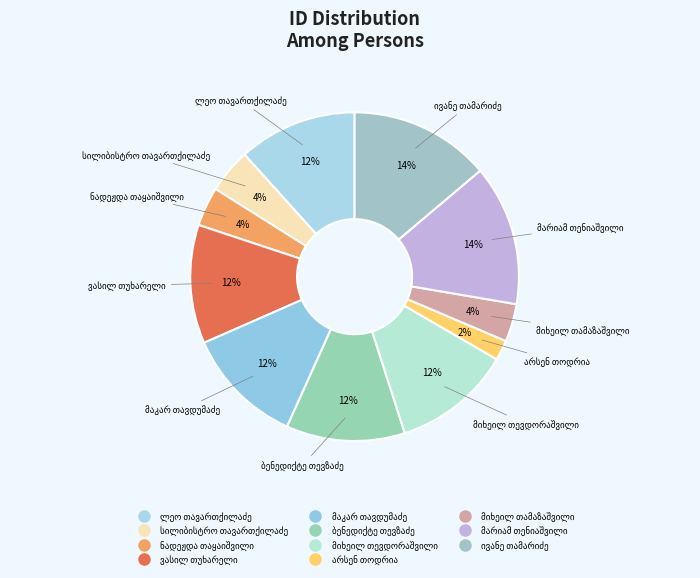

To the nearest percent, what is the average slice percentage?

9%